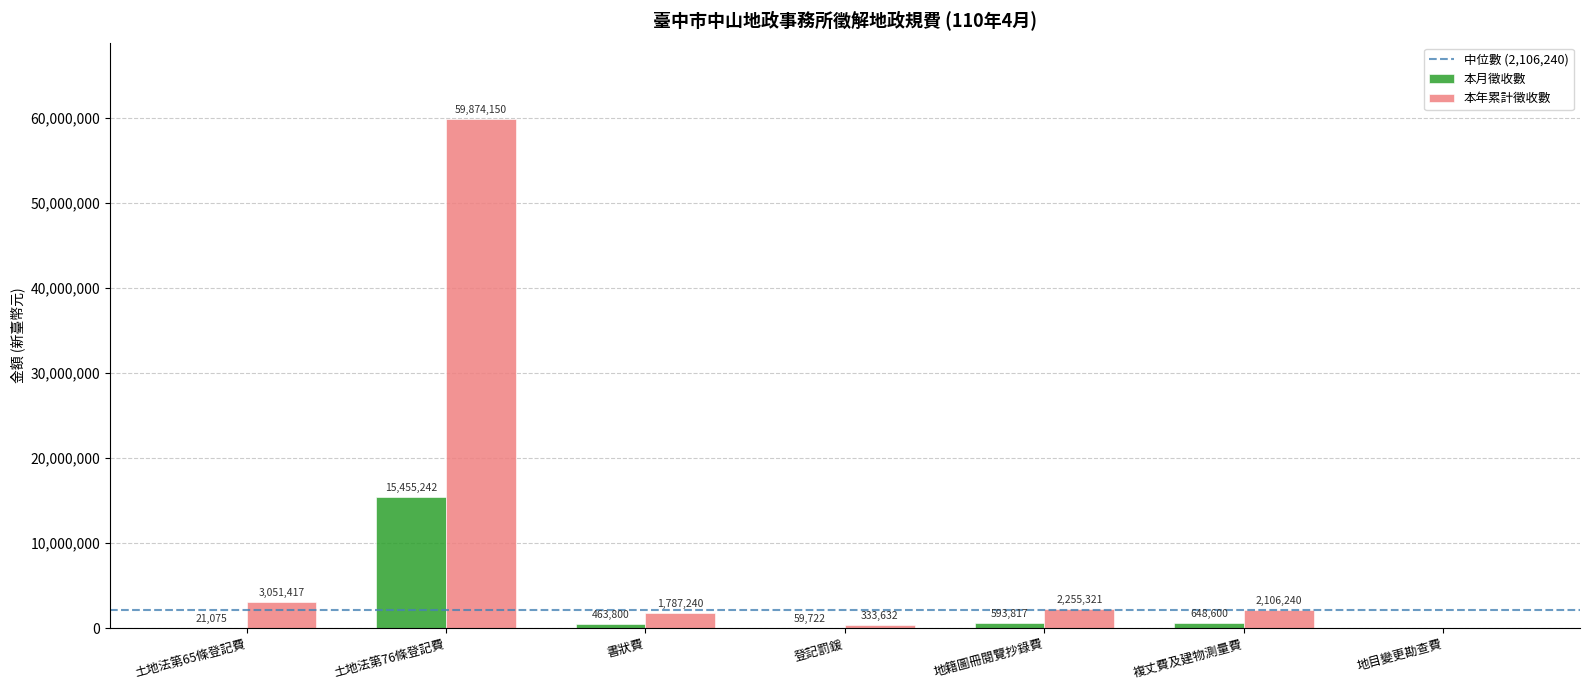

How many values in 本月徵收數 are above zero?

6